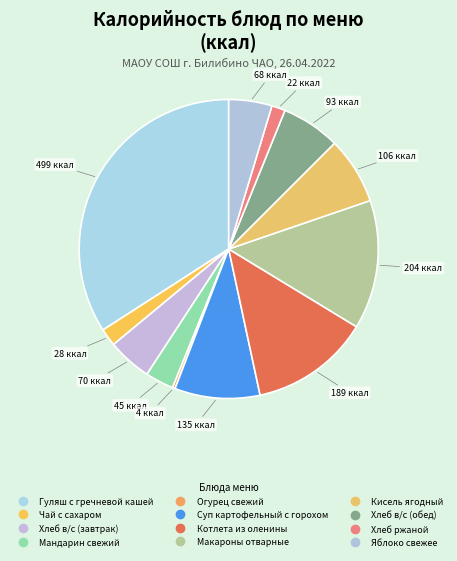

How many segments does this pie chart have?

12